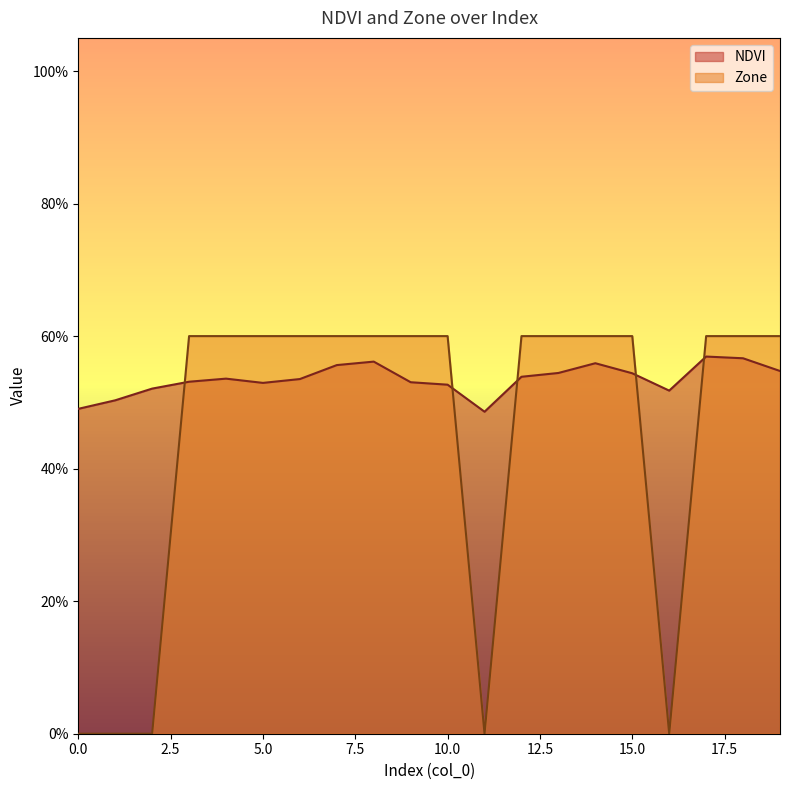

Reading left to right, list all the values displayed in this chart.

NDVI: 0.5	0.5	0.5	0.5	0.5	0.5	0.5	0.6	0.6	0.5	0.5	0.5	0.5	0.5	0.6	0.5	0.5	0.6	0.6	0.5
Zone: 0.0	0.0	0.0	0.6	0.6	0.6	0.6	0.6	0.6	0.6	0.6	0.0	0.6	0.6	0.6	0.6	0.0	0.6	0.6	0.6